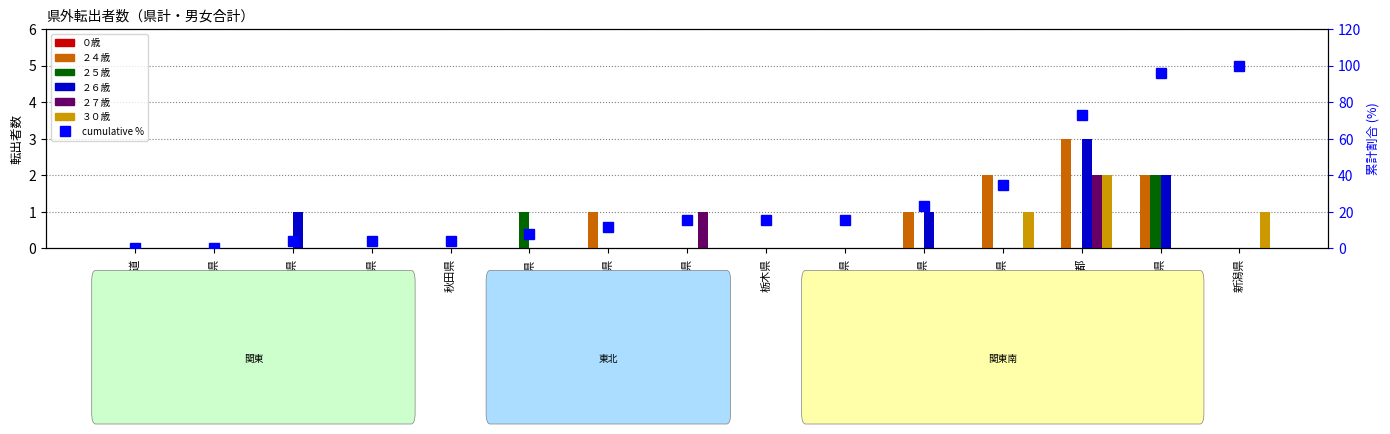

Rank the series by their maximum value, from lowest to highest.

２５歳, ２７歳, ３０歳, ２４歳, ２６歳